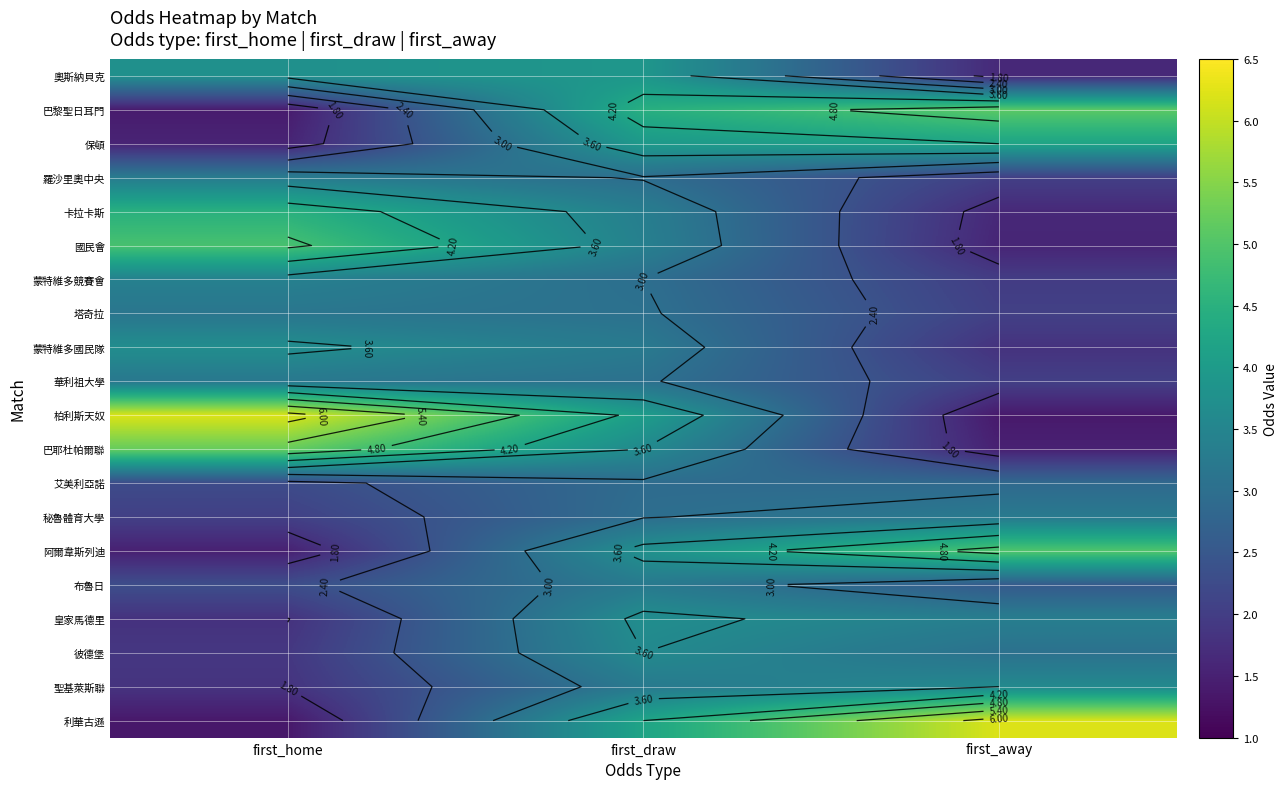

What is the difference between the maximum and minimum values in the 利華古遜 series?

4.8